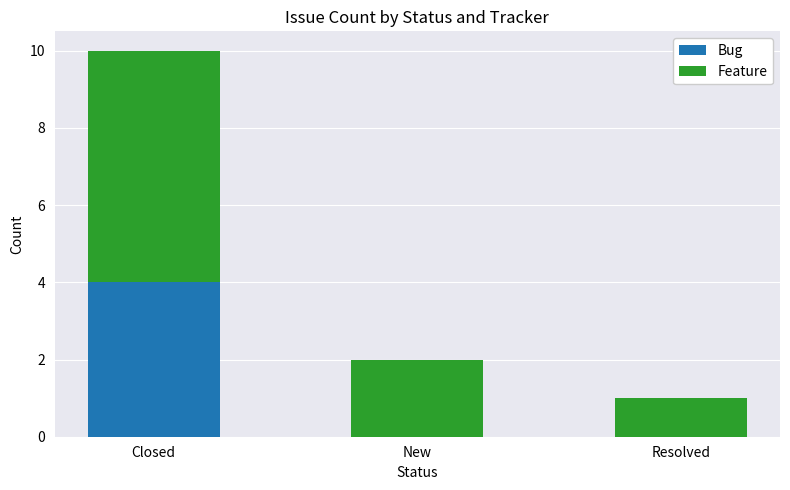

Reading right to left, list the values for the Bug series.

Resolved=0	New=0	Closed=4